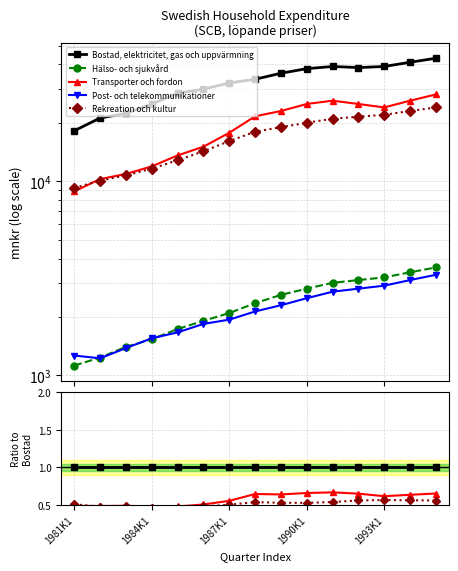

What is the spread (max minus min) of values at 14?

0.9